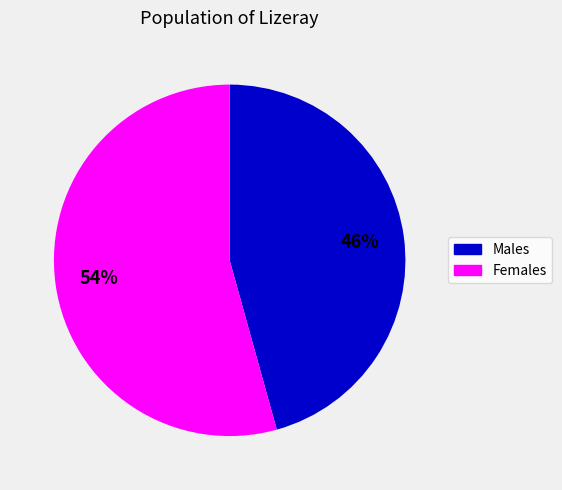

To the nearest percent, what is the average slice percentage?

50%